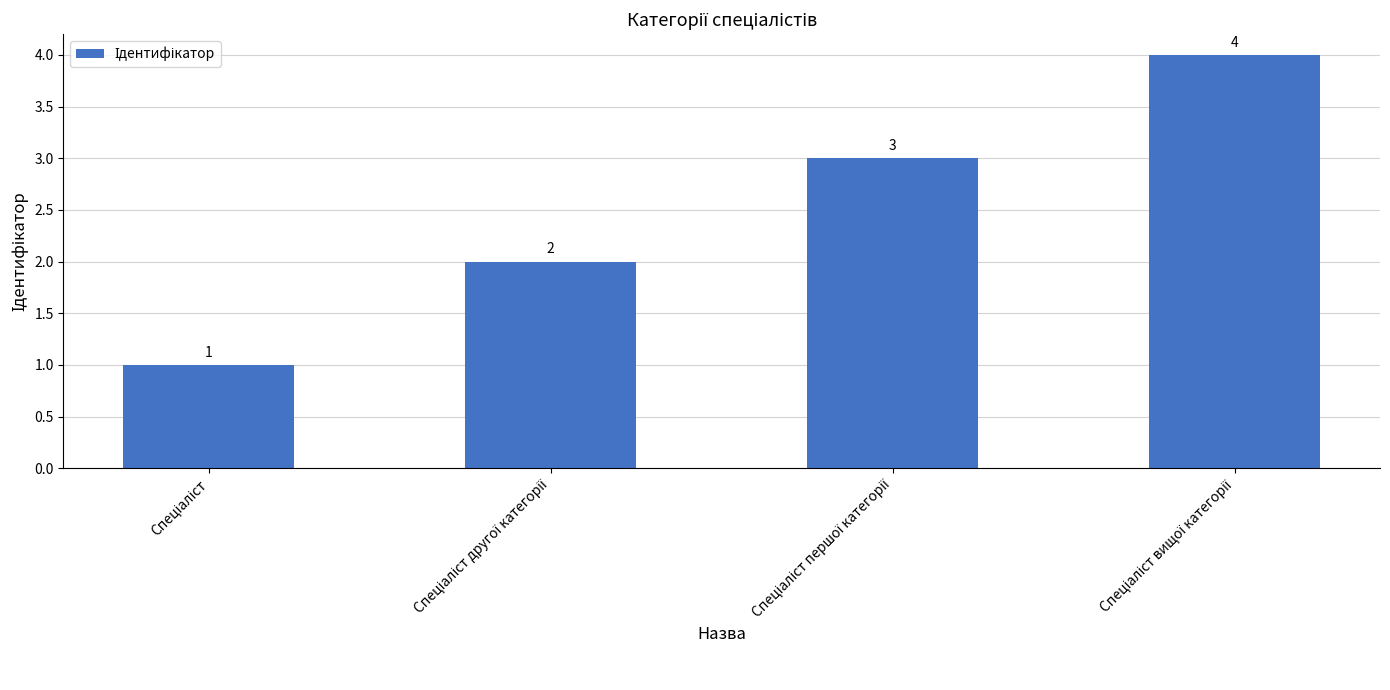

Count the values in the range 2 to 4.

3